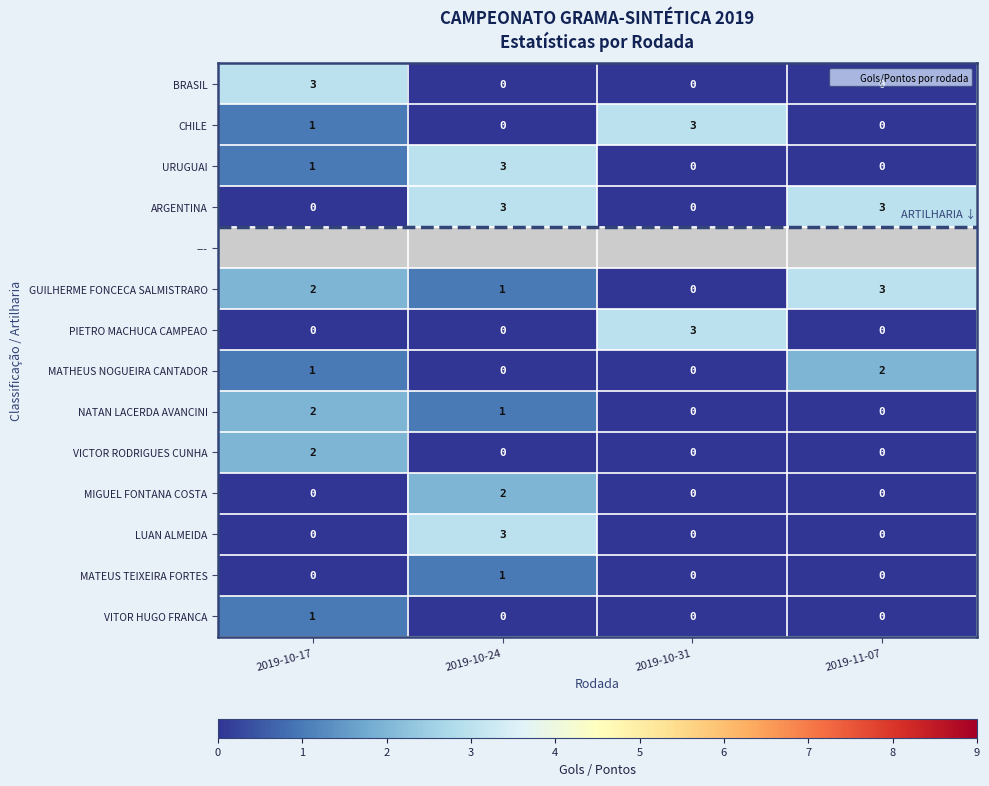

The value of URUGUAI at 2019-11-07 is 0.0. True or false?

True